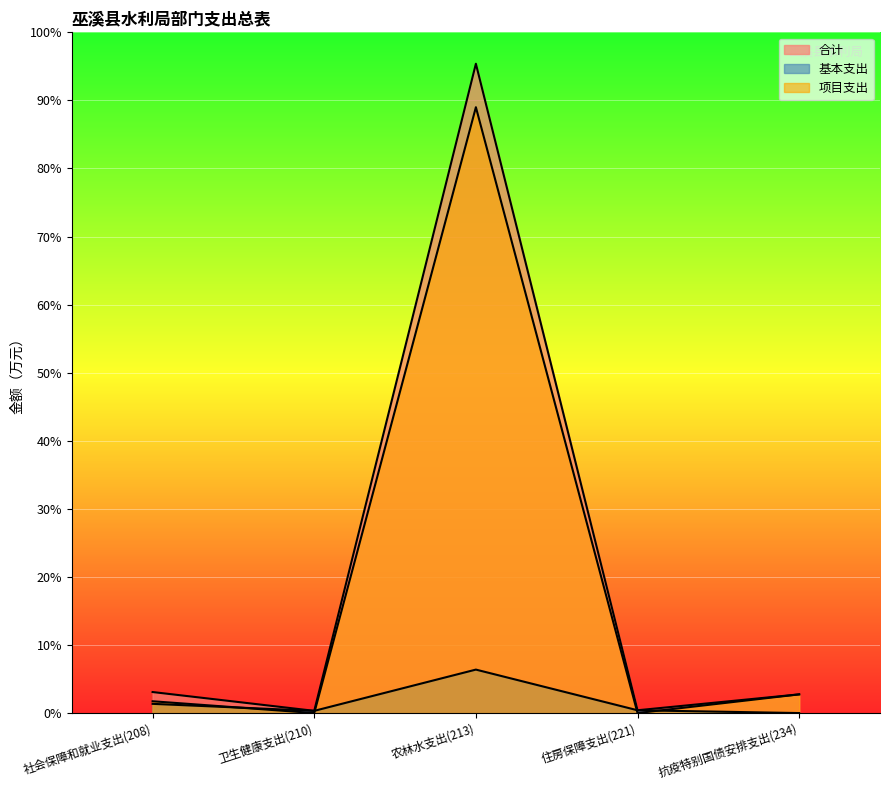

Reading right to left, extract all data points from this chart.

合计: 抗疫特别国债安排支出(234)=466.9	住房保障支出(221)=70.0	农林水支出(213)=16215.8	卫生健康支出(210)=55.4	社会保障和就业支出(208)=525.1
基本支出: 抗疫特别国债安排支出(234)=0.0	住房保障支出(221)=70.0	农林水支出(213)=1085.5	卫生健康支出(210)=55.4	社会保障和就业支出(208)=230.3
项目支出: 抗疫特别国债安排支出(234)=466.9	住房保障支出(221)=0.0	农林水支出(213)=15130.2	卫生健康支出(210)=0.0	社会保障和就业支出(208)=294.8